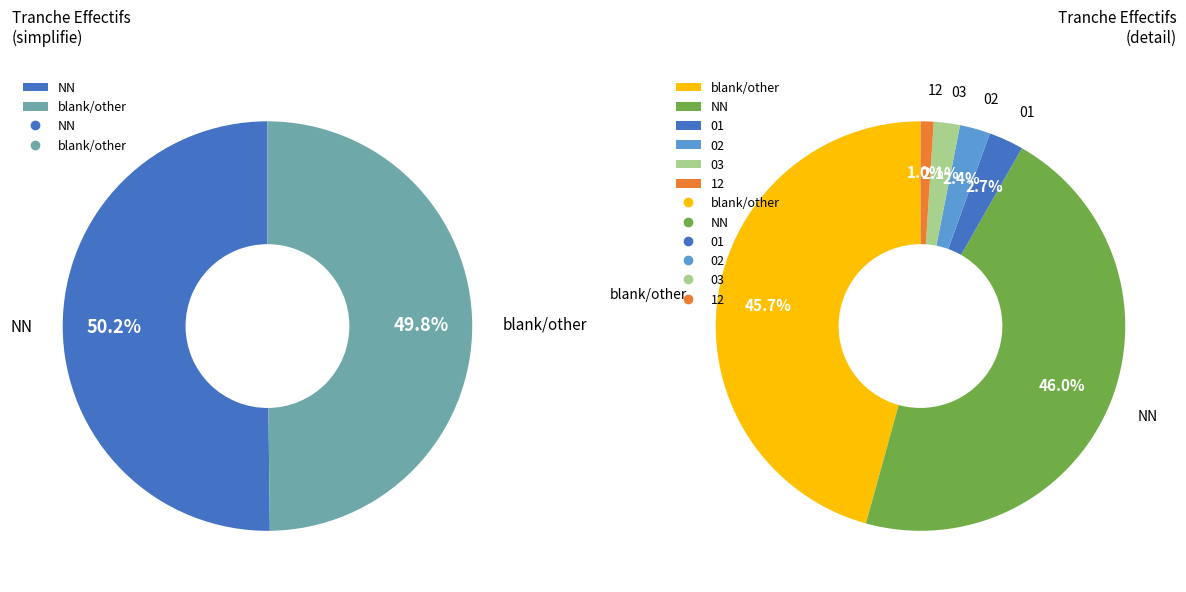

Count the number of slices in the pie.

6